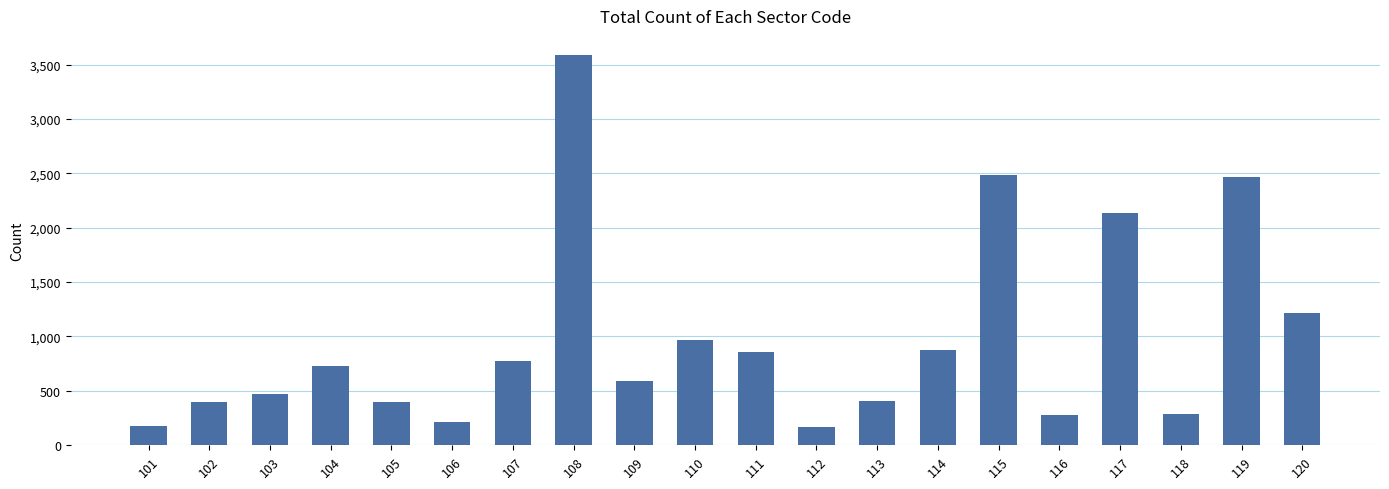

Which label corresponds to the largest value in the chart?

108